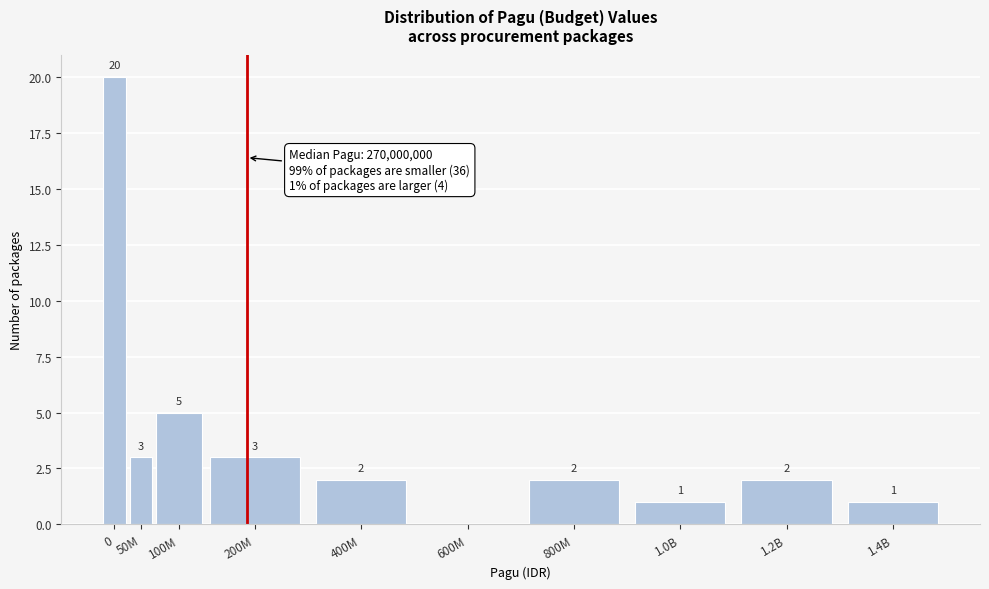

Reading right to left, transcribe all the data shown in this chart.

1.4B=1	1.2B=2	1.0B=1	800M=2	600M=0	400M=2	200M=3	100M=5	50M=3	0=20